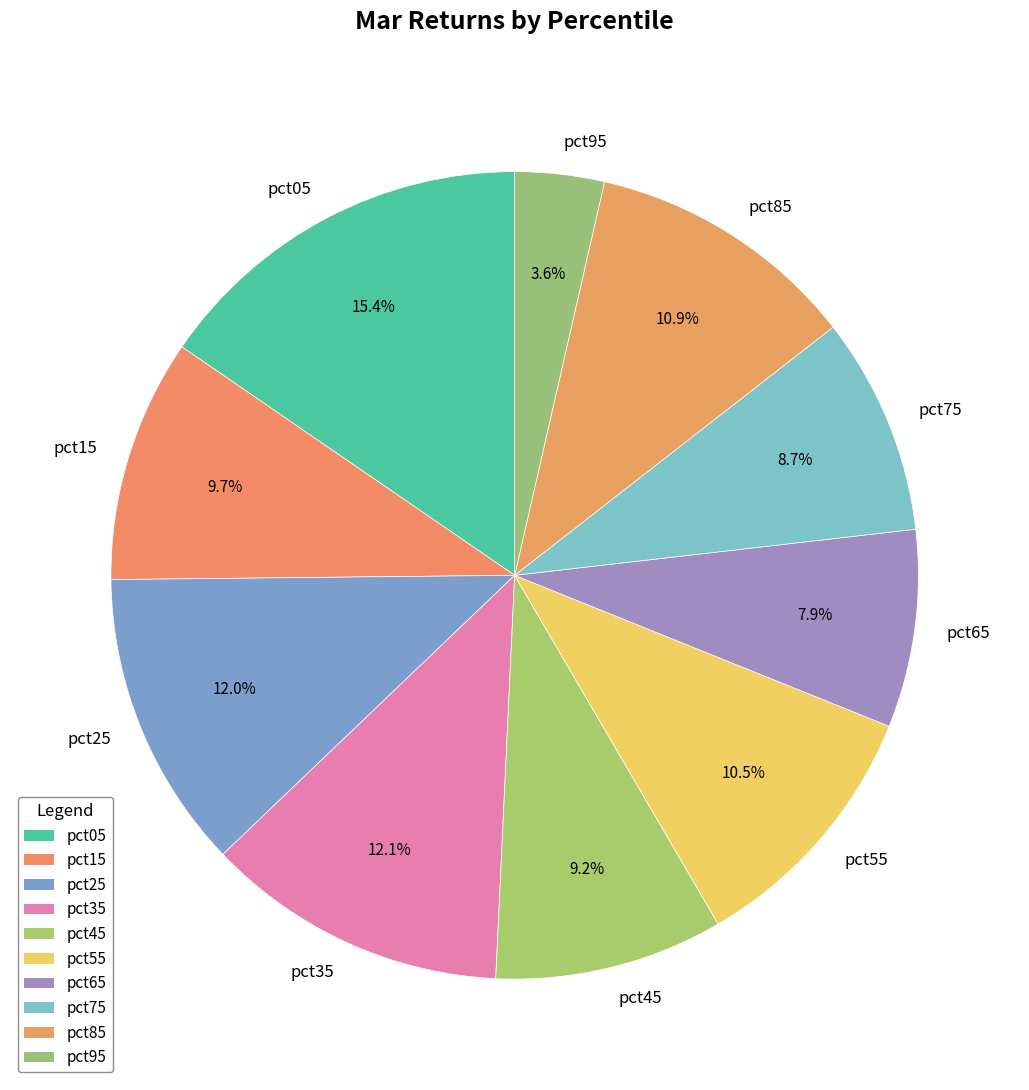

To the nearest percent, what is the difference between the pct95 and pct65 slice percentages?

4%